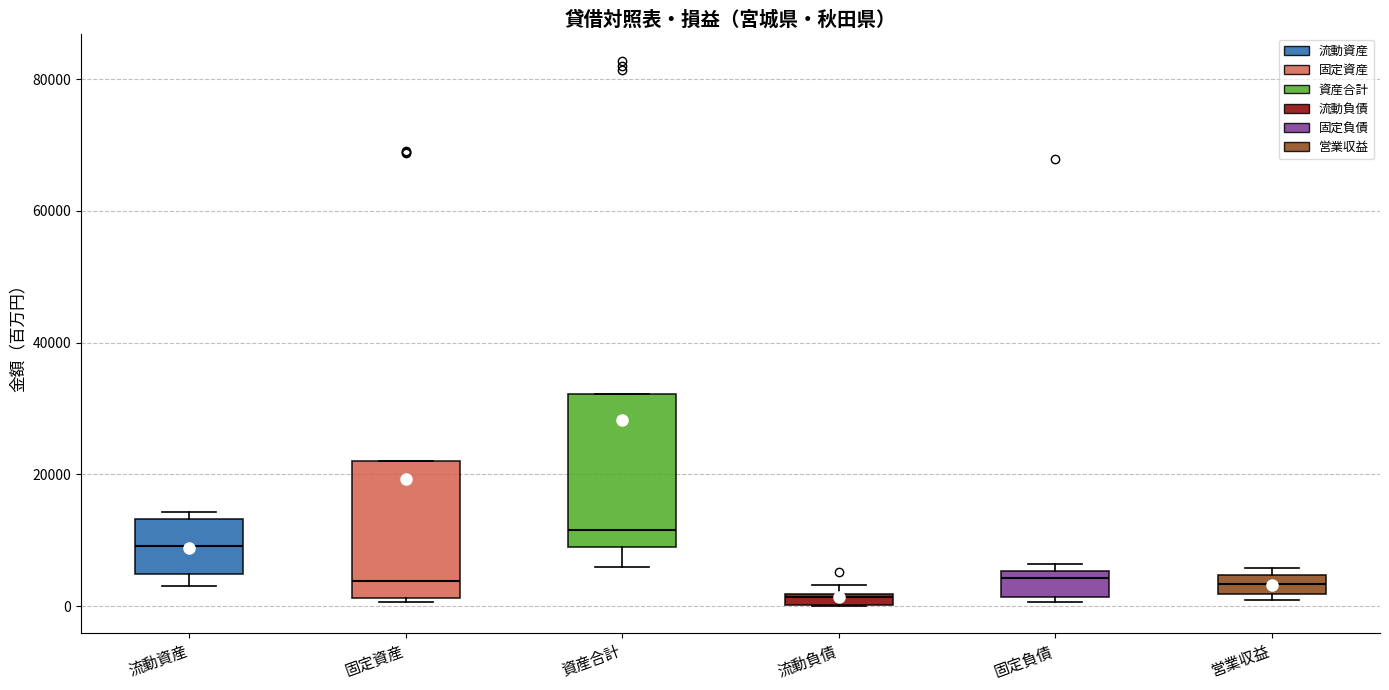

Which box is the tallest, from its lower edge to its upper edge?

資産合計